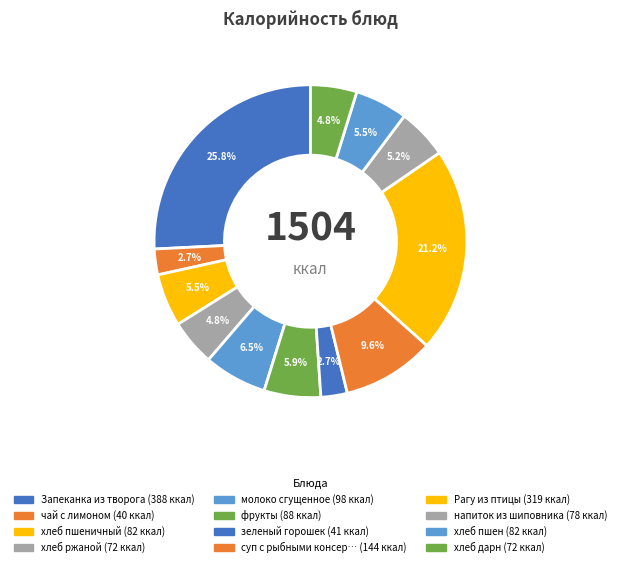

Rank the categories by value from highest to lowest.

Запеканка из творога, Рагу из птицы, суп с рыбными консервами, молоко сгущенное, фрукты, хлеб пшеничный, хлеб пшен, напиток из шиповника, хлеб ржаной, хлеб дарн, зеленый горошек, чай с лимоном